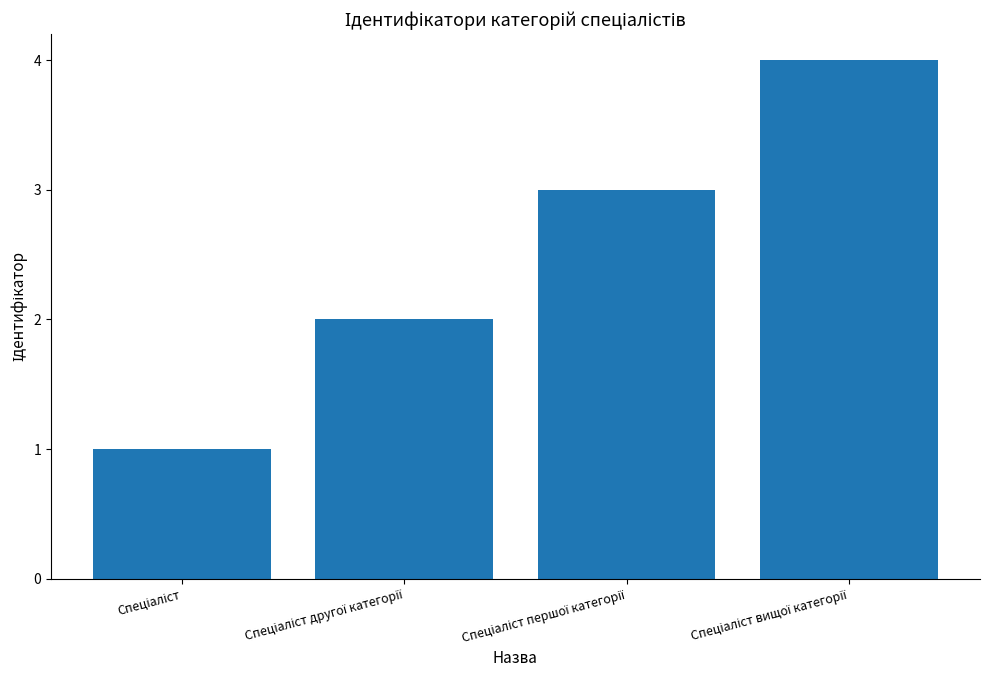

What is the greatest value displayed?

4